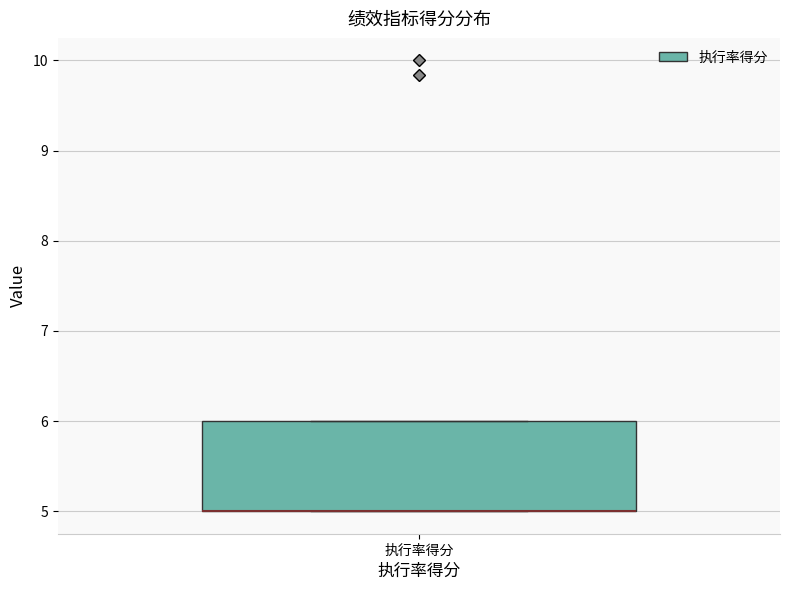

Read this box plot against the y-axis: the position of the median line, the range covered by the box, and the ends of both whiskers. The values are not printed on the chart, so give them approximately, as read against the axis.

median 5 (drawn on the box's lower edge), box 5 to 6, whiskers 5 to 6